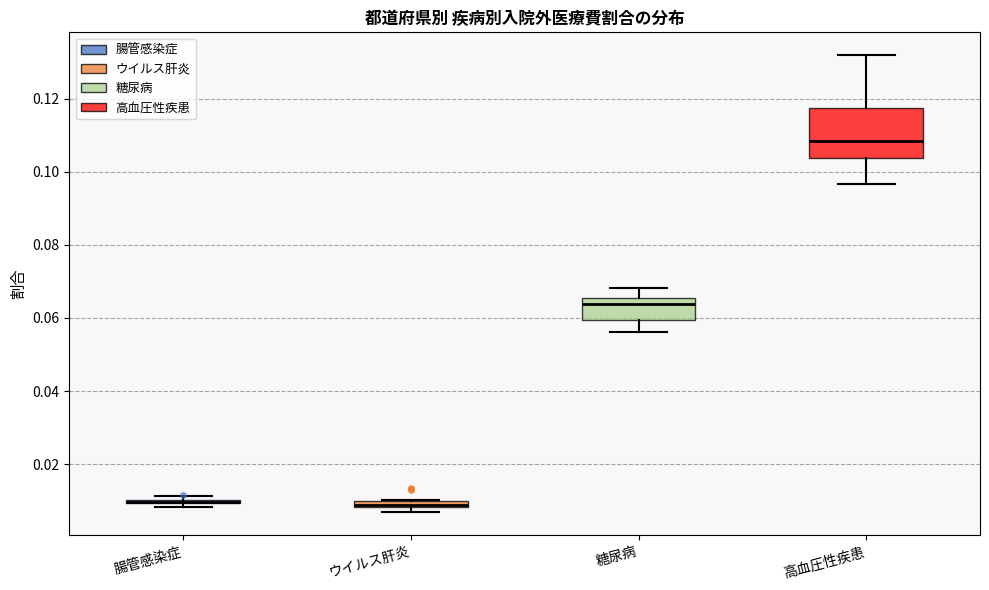

Which box is the tallest, from its lower edge to its upper edge?

高血圧性疾患